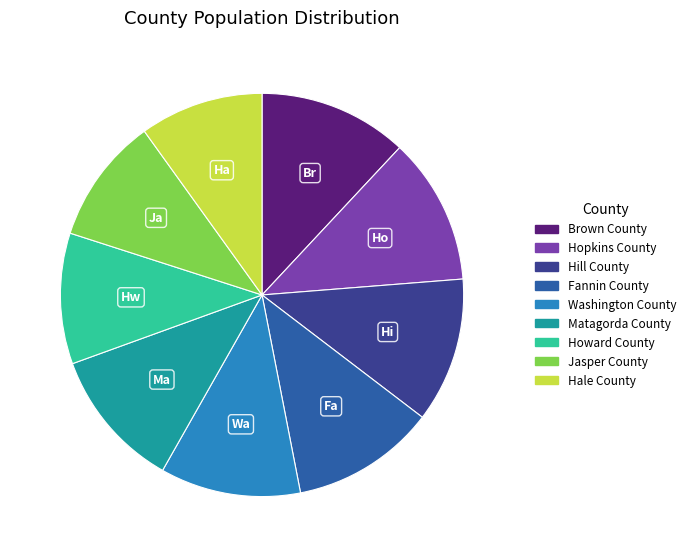

Is it true that Hopkins County is 12% of the pie?

True